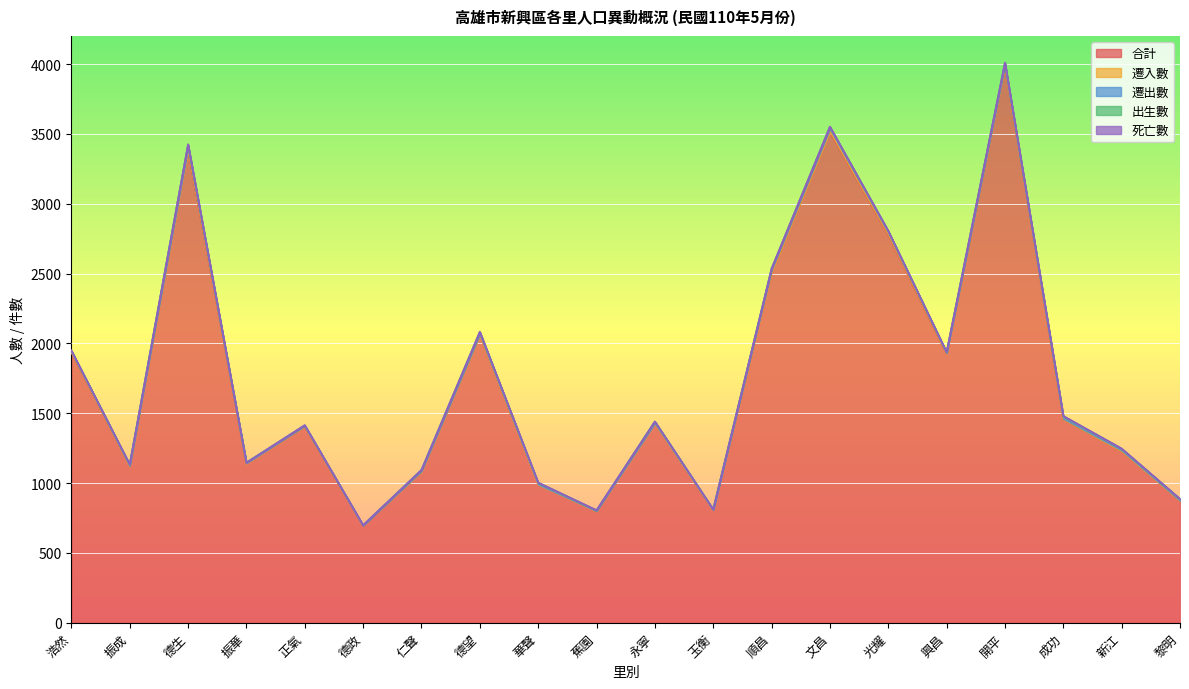

At how many categories does at least one series exceed 1884?

8